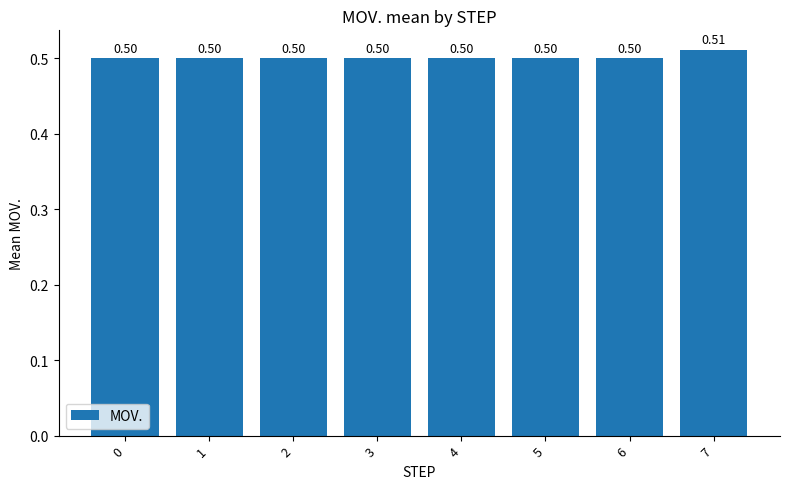

Count the number of data series in this chart.

1